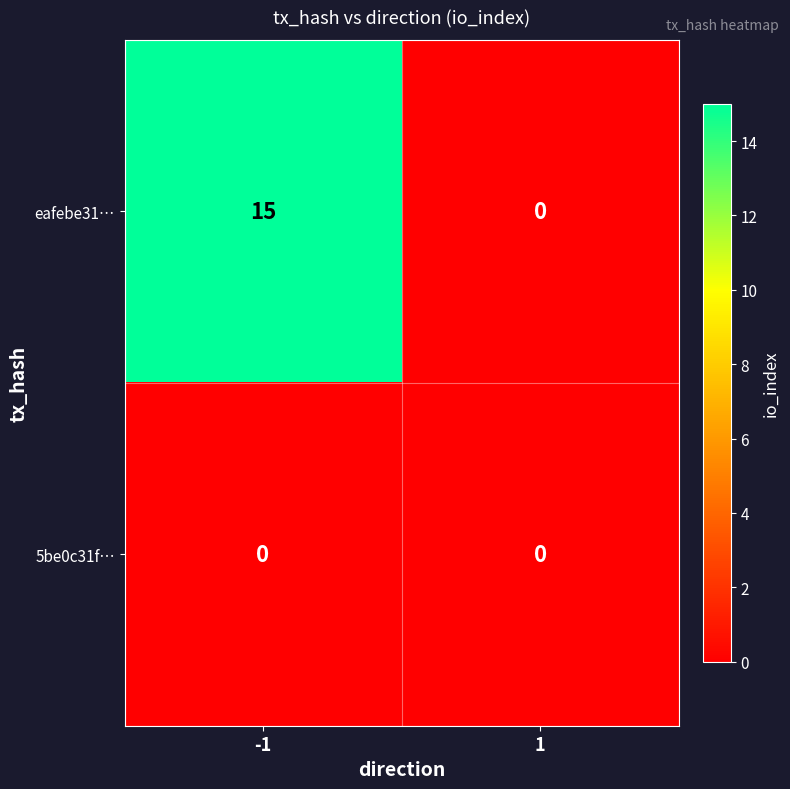

Is it true that eafebe31… equals -9 at 1?

False